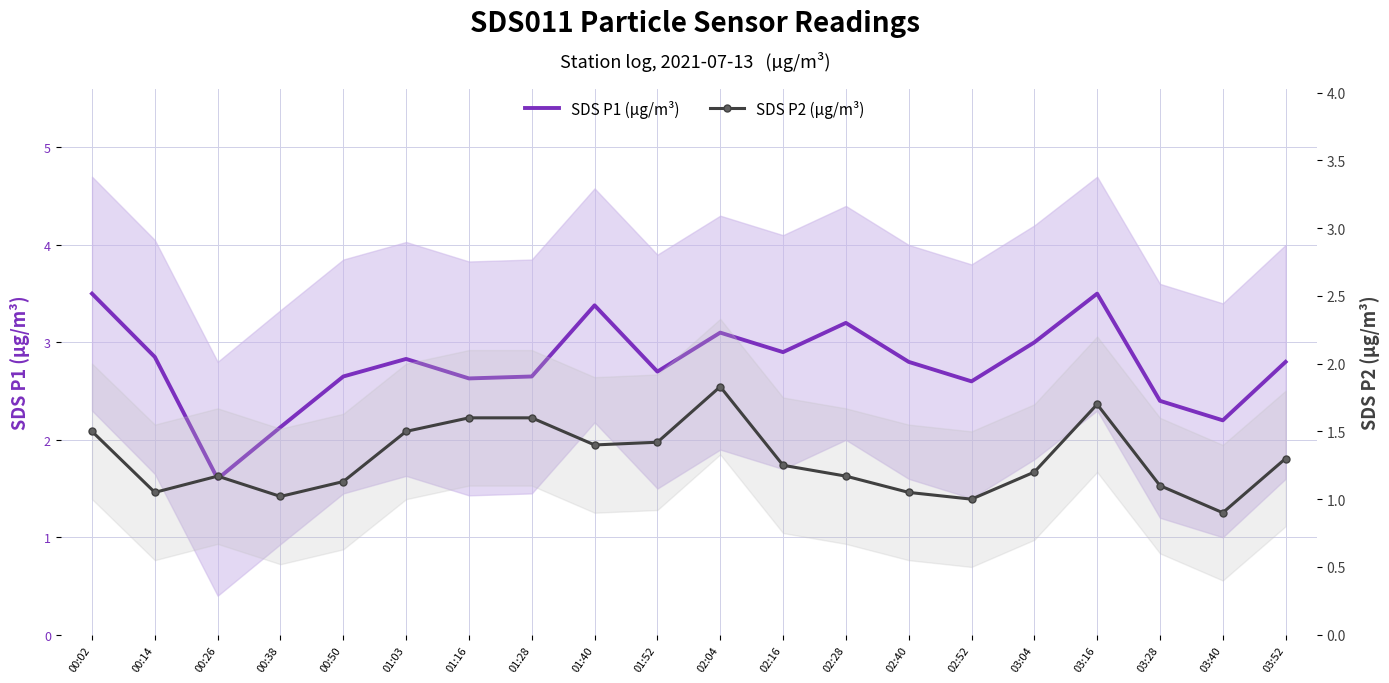

What is the difference between the maximum and second lowest values in the SDS P2 (µg/m³) series?

0.8